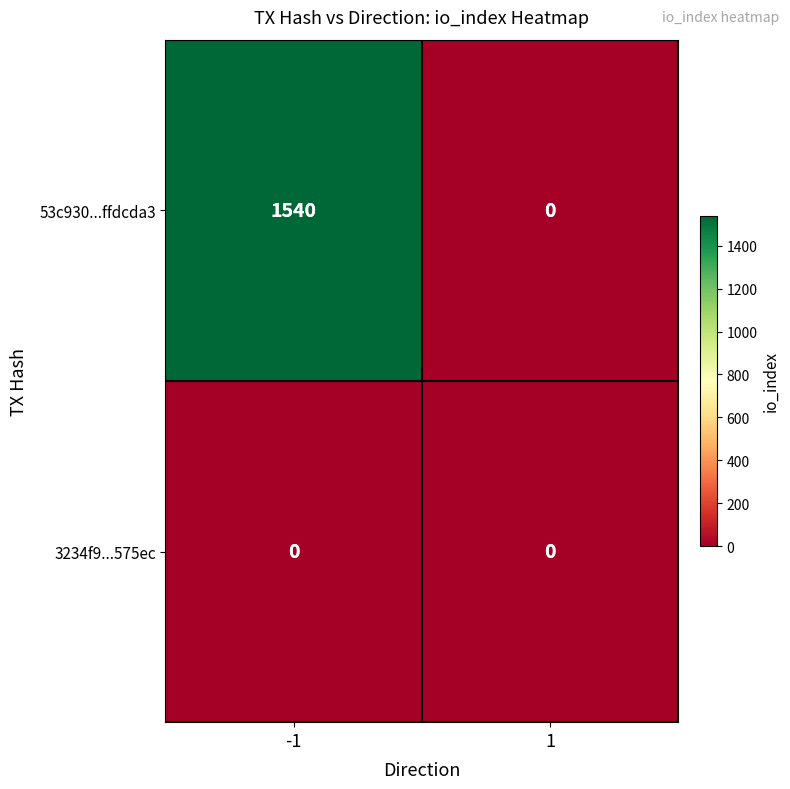

Between -1 and 1, which series saw the biggest shift?

53c930...ffdcda3